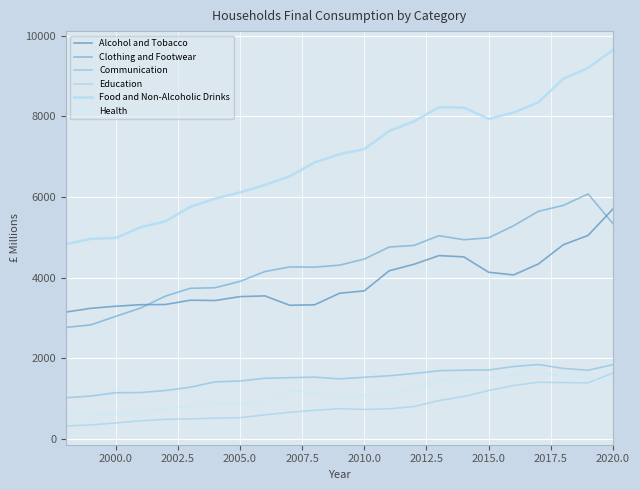

What is the average value of the Communication series?

1503.6